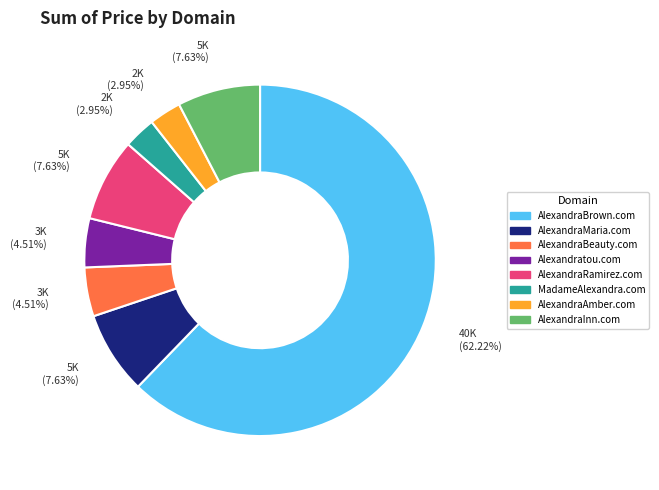

To the nearest percent, what is the difference between the largest and smallest slice percentages?

59%